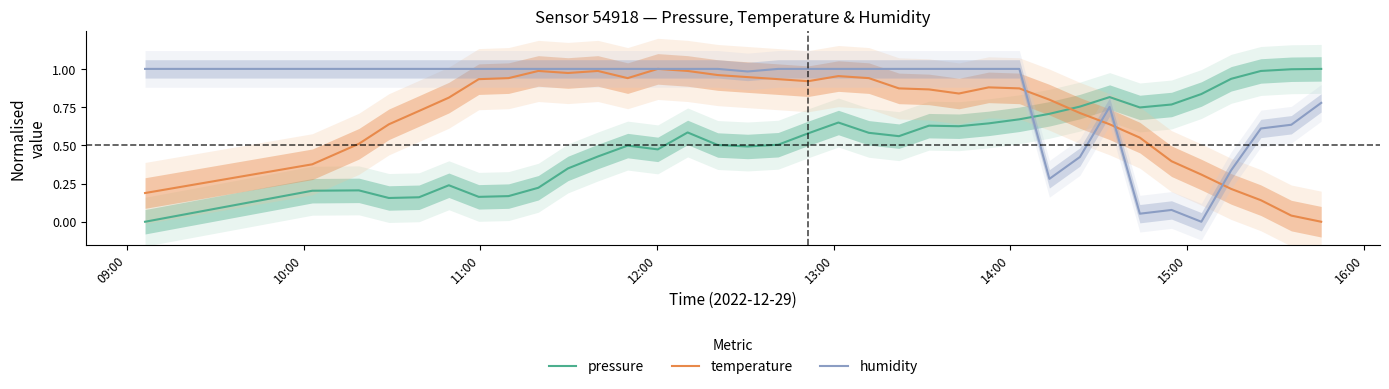

True or false: humidity has more than 1 points higher than both neighbors.

True